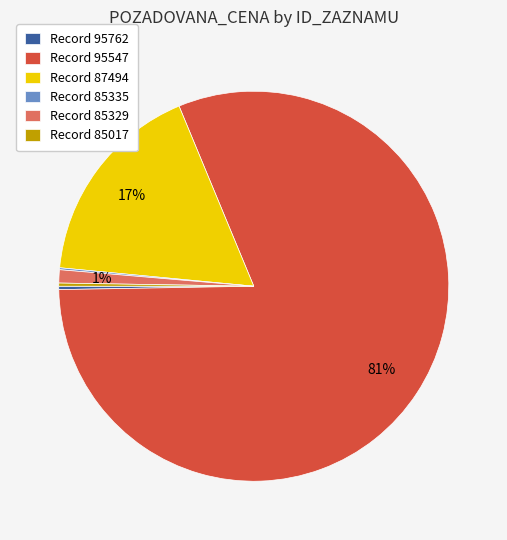

To the nearest percent, what portion does Record 85329 represent?

1%